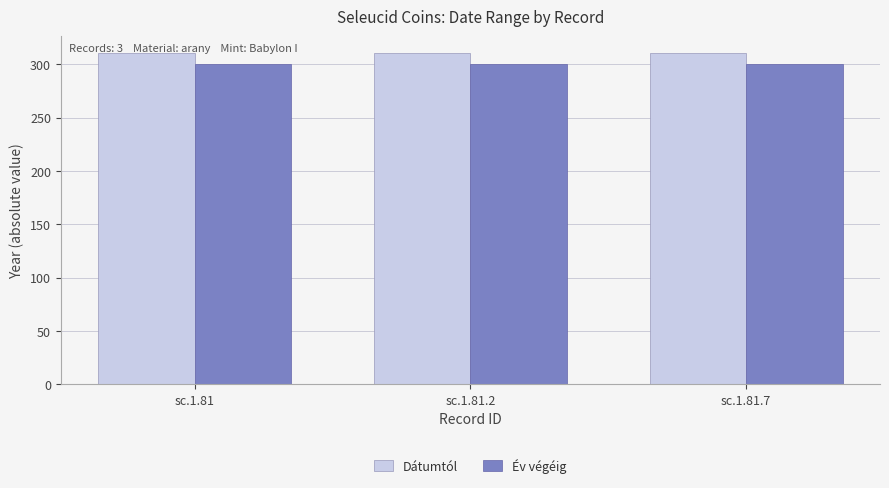

Is the value of Dátumtól at sc.1.81.7 greater than the value of Év végéig at sc.1.81?

Yes